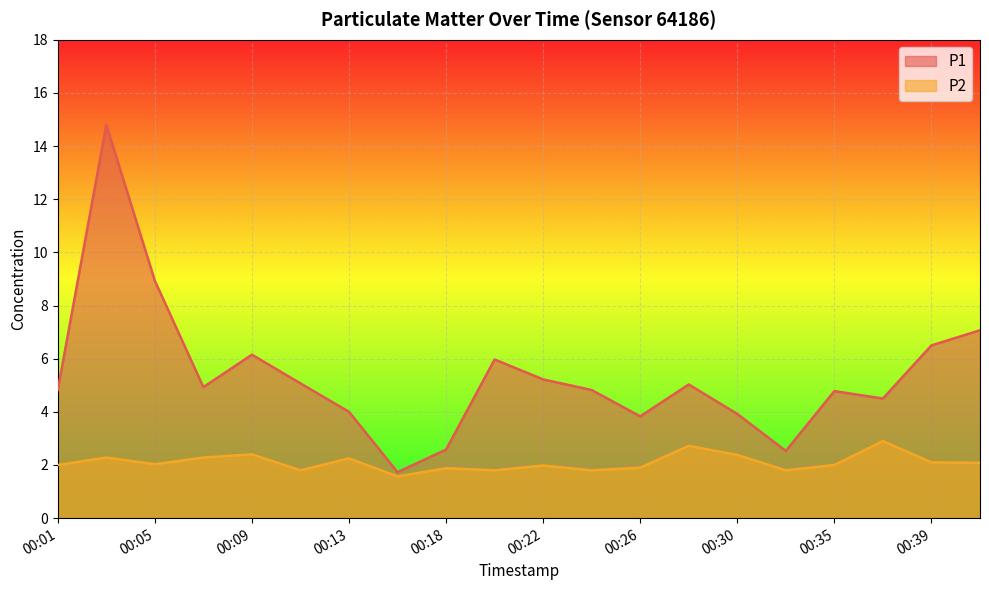

What is the sum of the P1 values at 00:41 and 00:01?

11.9